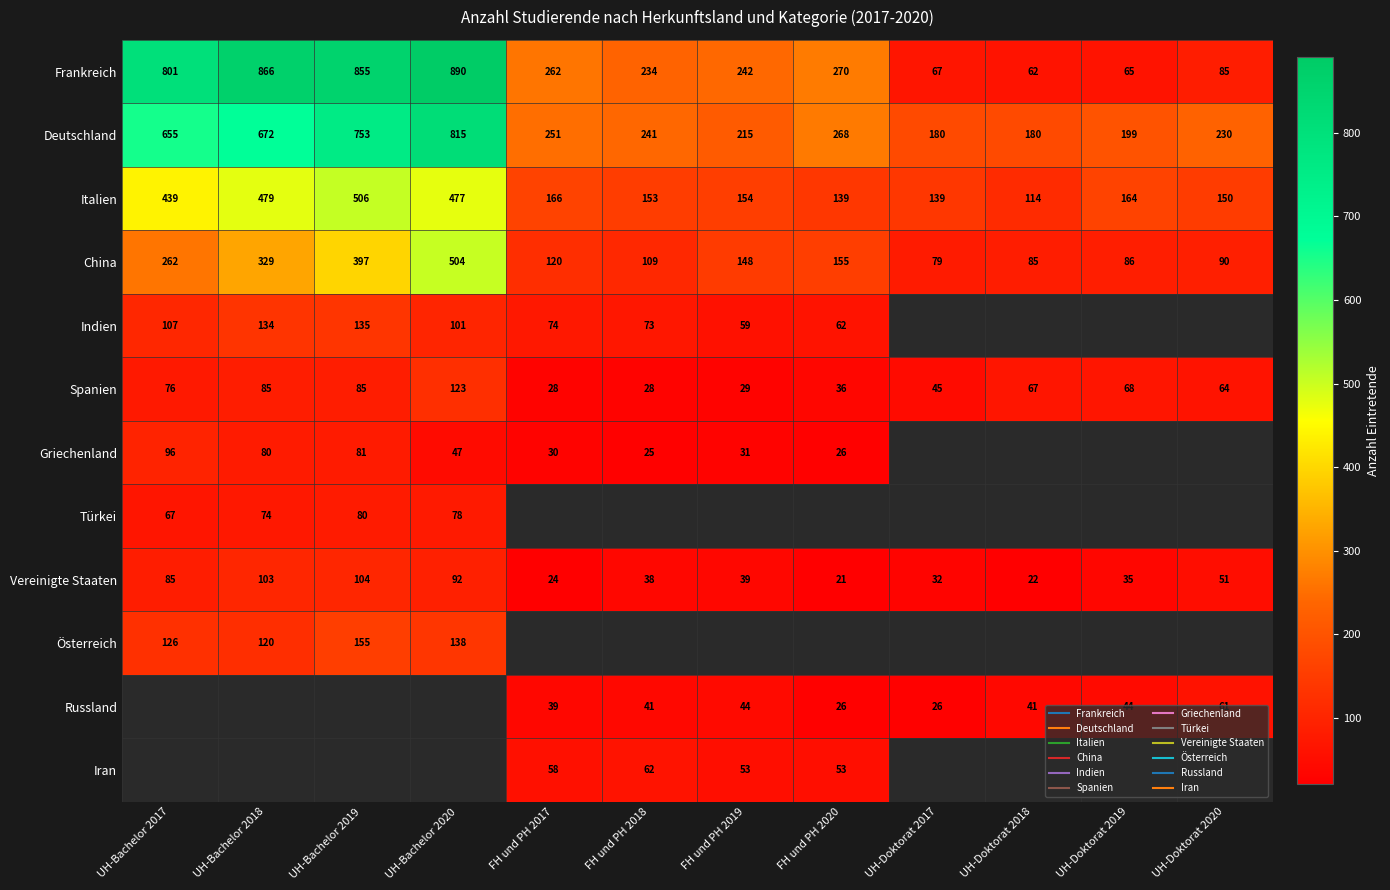

How many data points in Spanien are above 67?

5